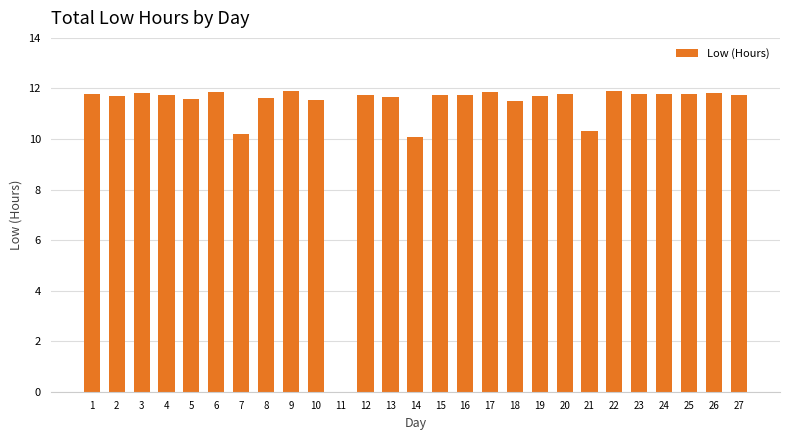

Approximately how many times larger is the value at 22 compared to 25?

1.0